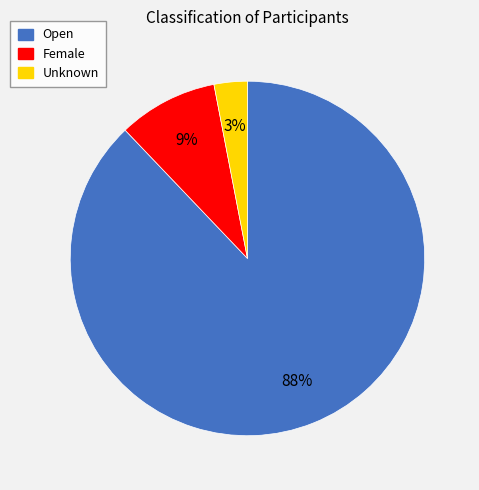

Rank the categories by value from lowest to highest.

Unknown, Female, Open